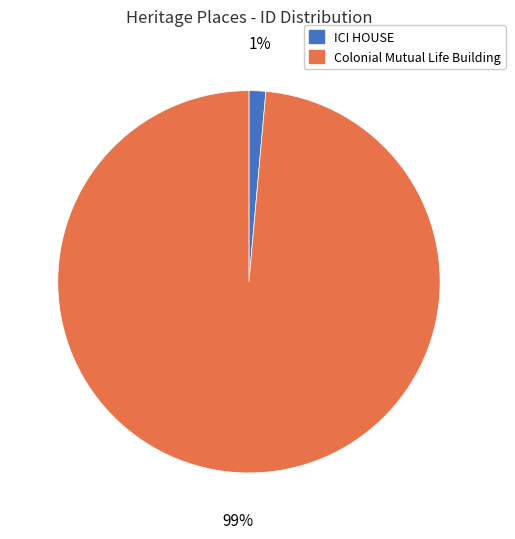

What is the smallest slice in the pie chart?

ICI HOUSE